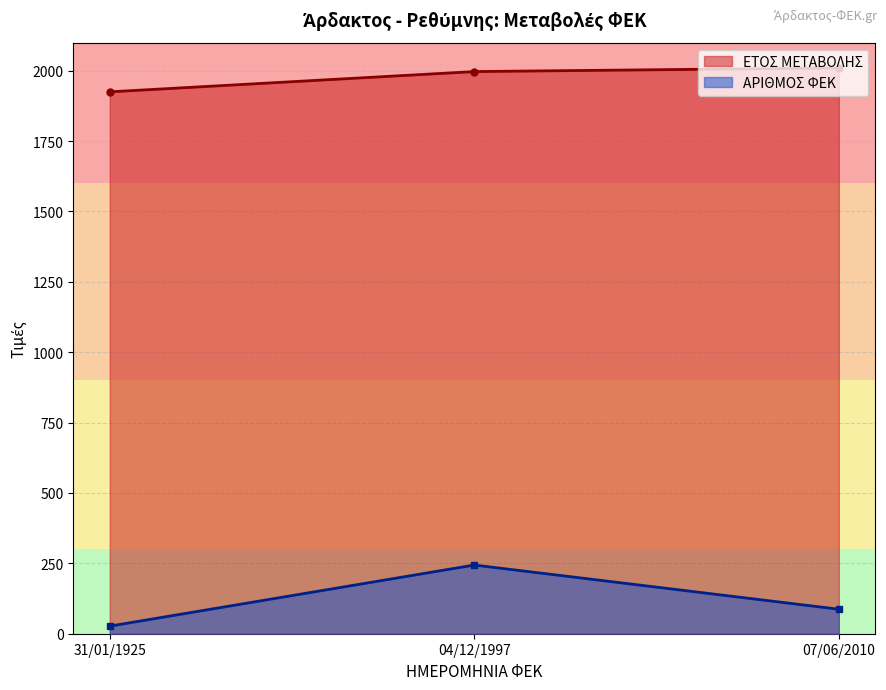

What are all the series names shown in the legend?

ΕΤΟΣ ΜΕΤΑΒΟΛΗΣ, ΑΡΙΘΜΟΣ ΦΕΚ